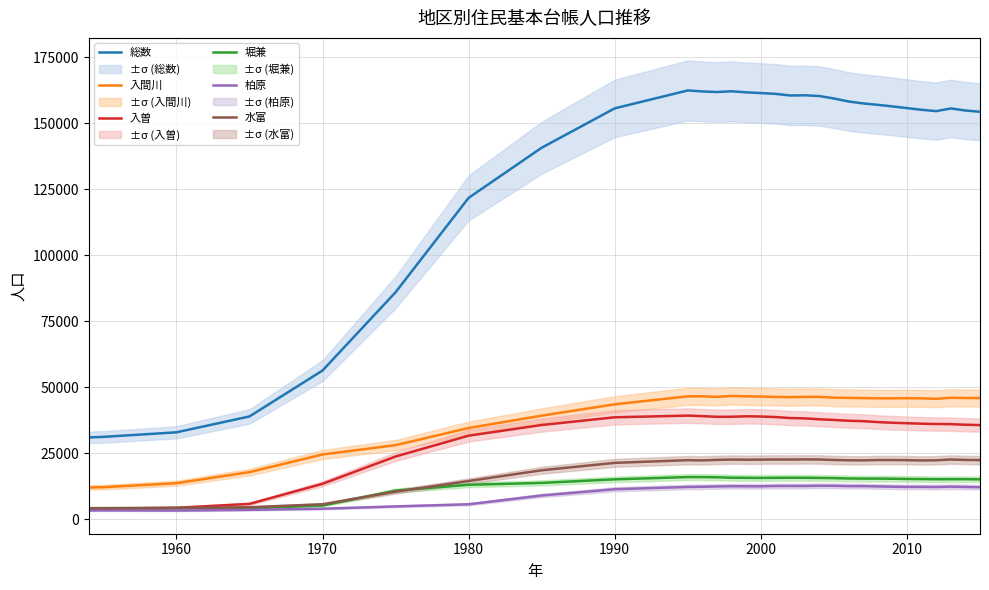

True or false: 総数 and 柏原 cross at least once.

False